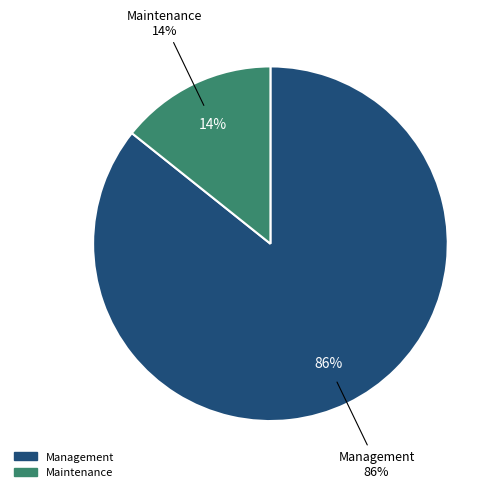

True or false: Board Member accounts for 10% of the total.

False